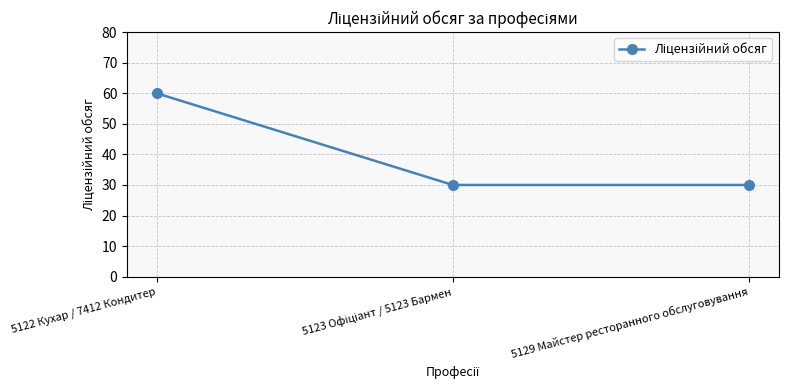

How many lines are shown in the chart?

1